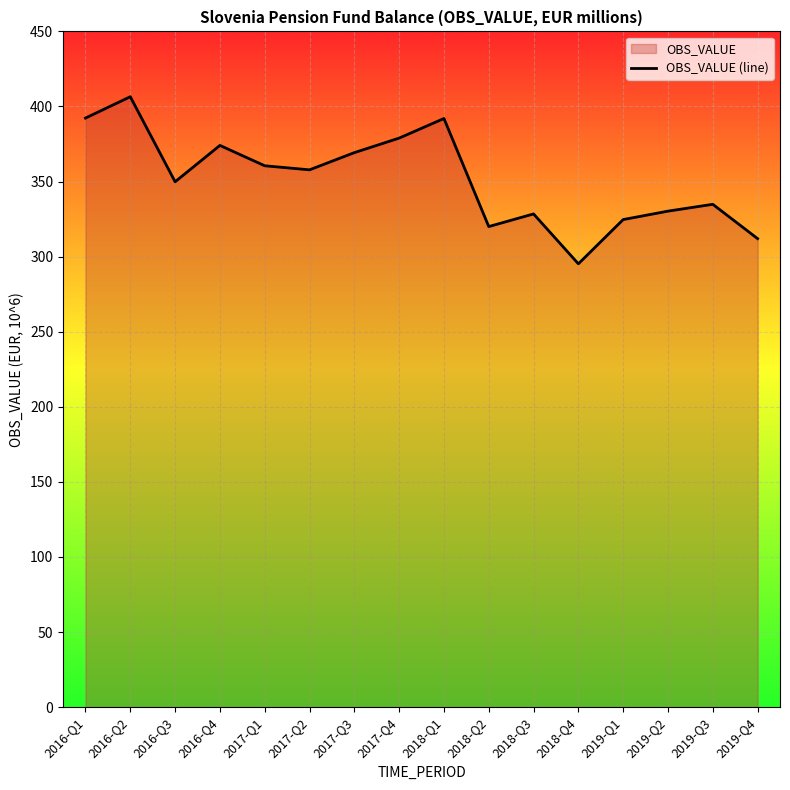

Does the chart display data point markers on the line(s)?

No